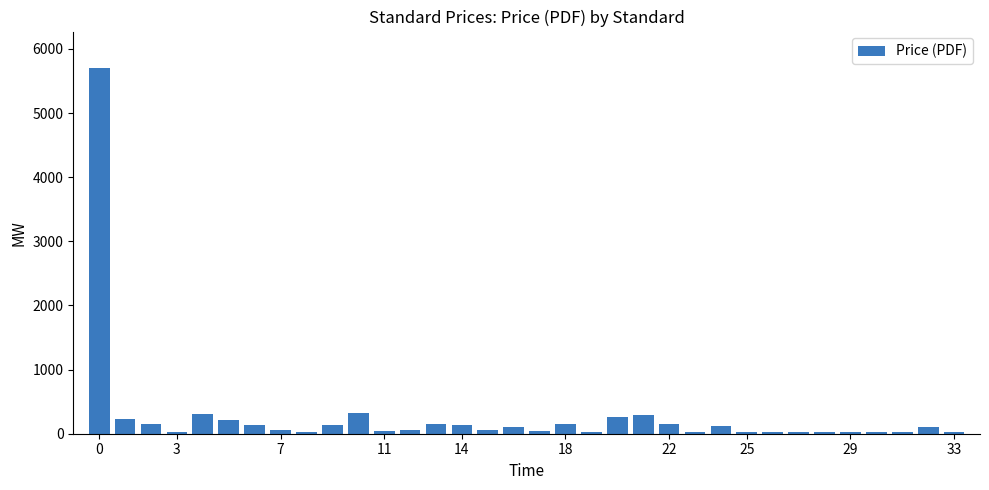

What is the difference between the maximum and minimum values?

5680.0